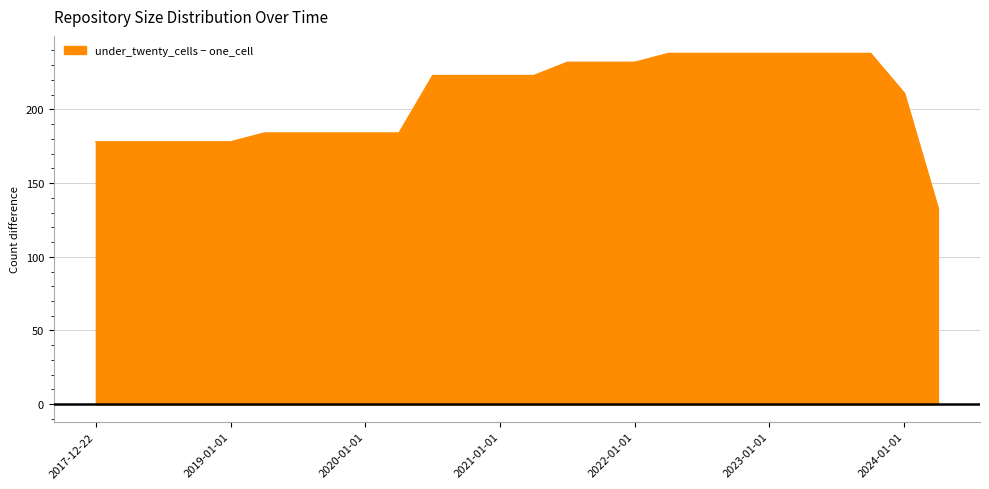

Which series changed the most between 2019-07-01 and 2021-10-01?

under_twenty_cells